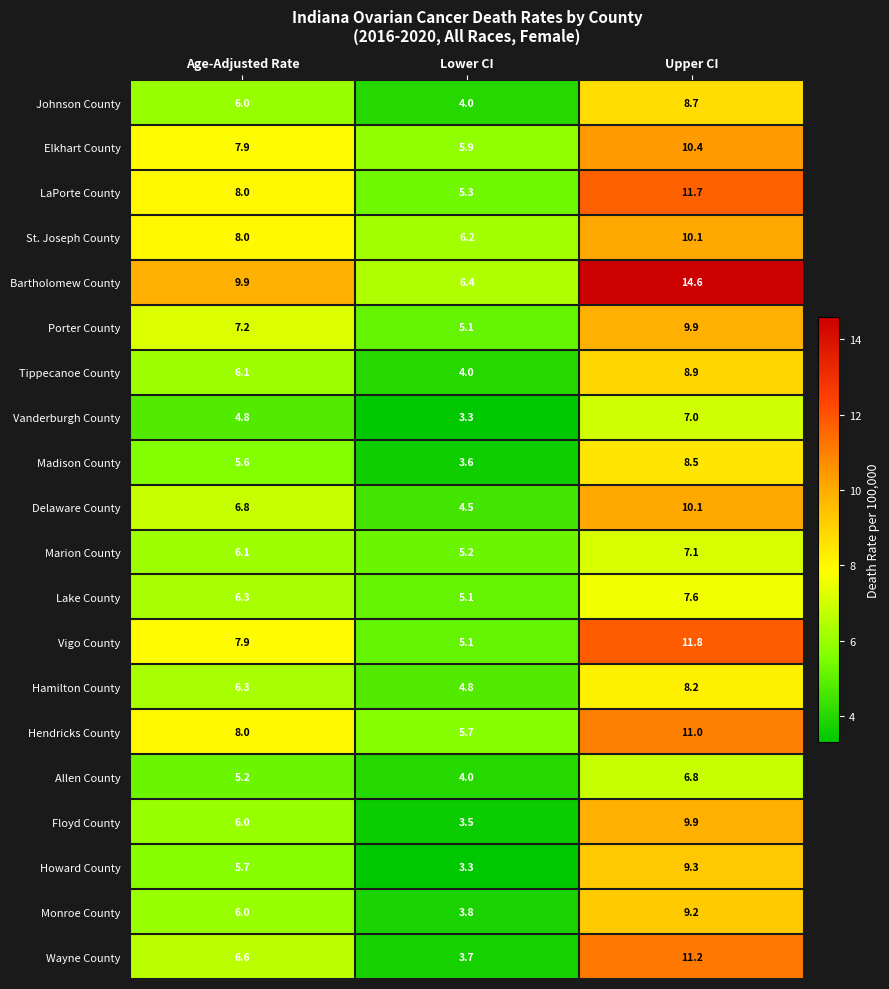

Which category has the highest value across all series?

Upper CI